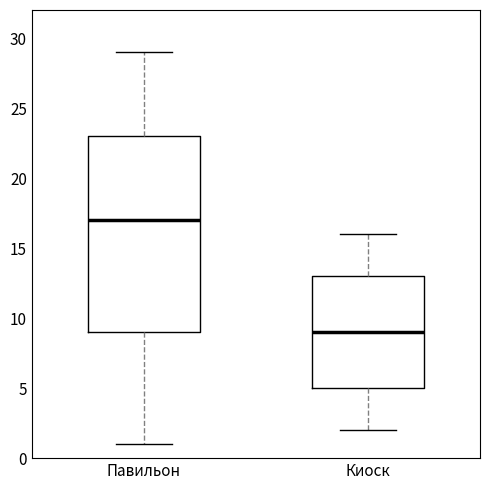

Reading left to right, read every box against the y-axis: the position of its median line, the range the box covers, and the ends of its whiskers. The values are not printed on the chart, so give them approximately, as read against the axis.

Павильон: median 17, box 9 to 23, whiskers 1 to 29
Киоск: median 9, box 5 to 13, whiskers 2 to 16